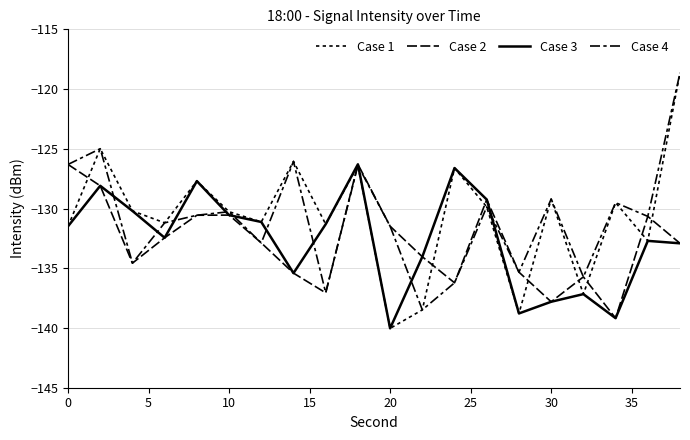

How many values in the Case 4 series exceed -130?

8